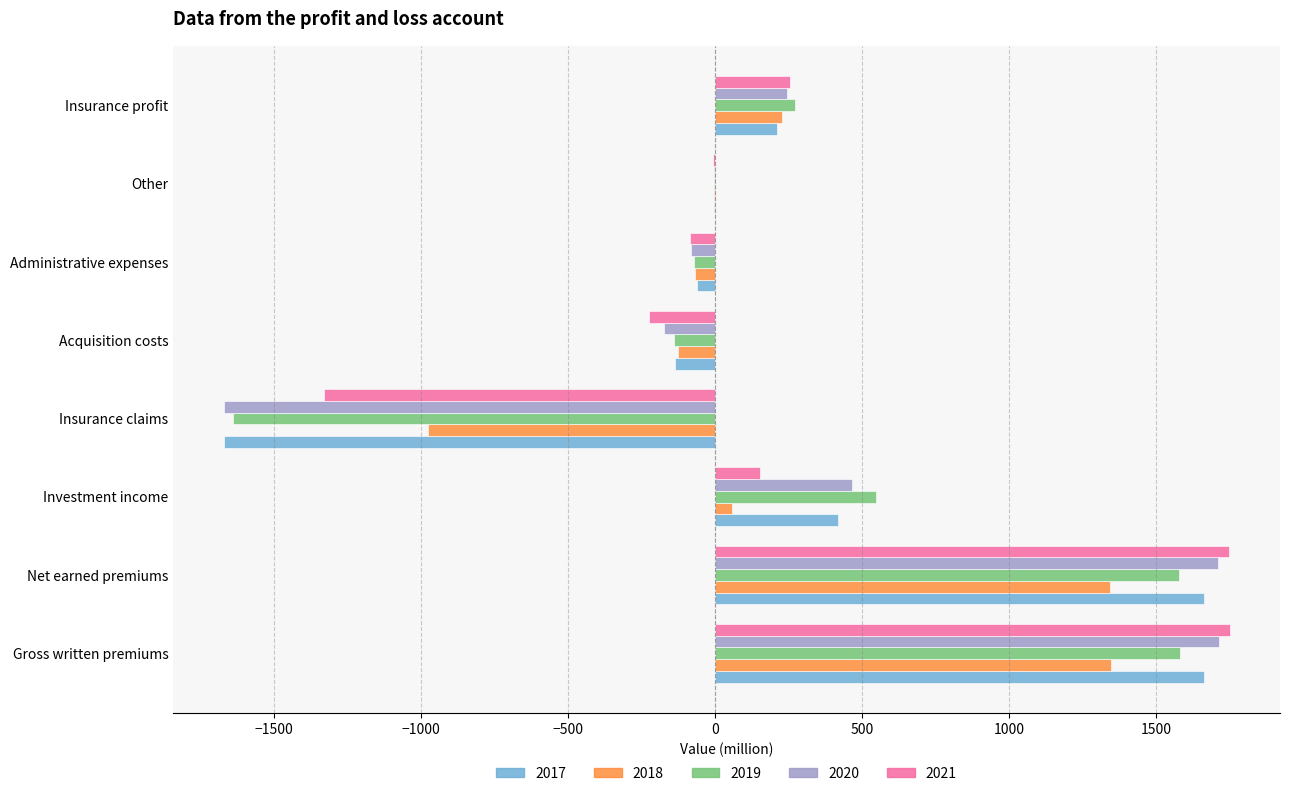

Is the value of 2021 at Administrative expenses greater than the value of 2020 at Net earned premiums?

No